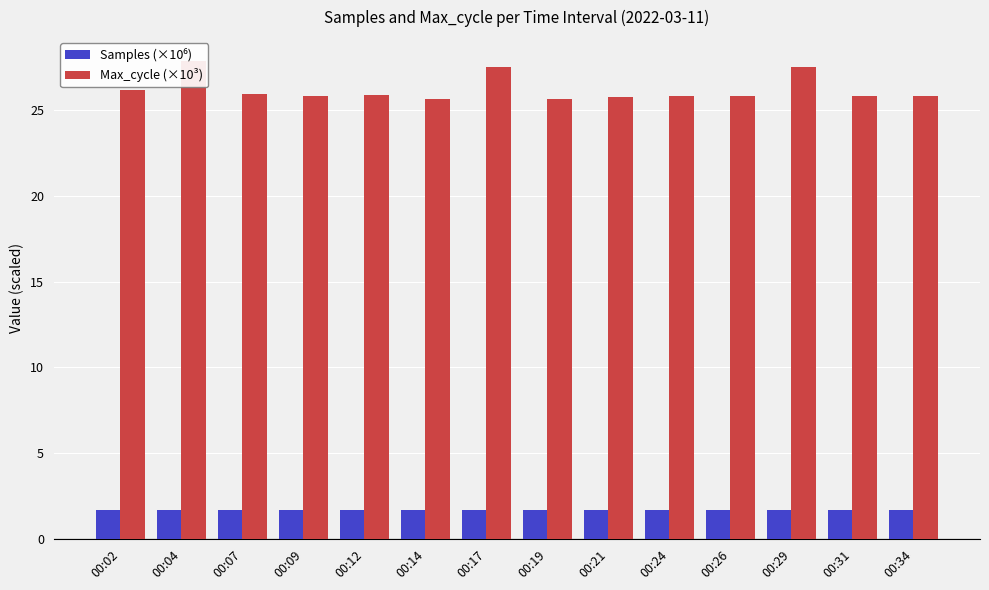

How many Samples (×10⁶) values are between 1 and 2?

14